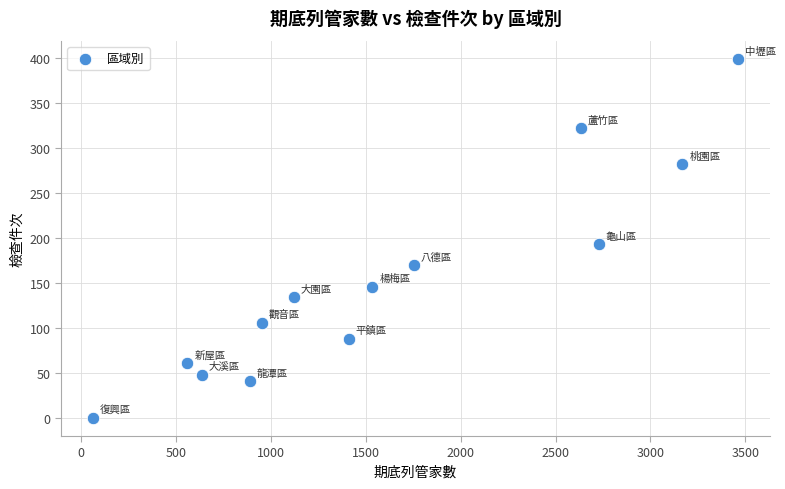

What Y value in the scatter plot is closest to 199?

193